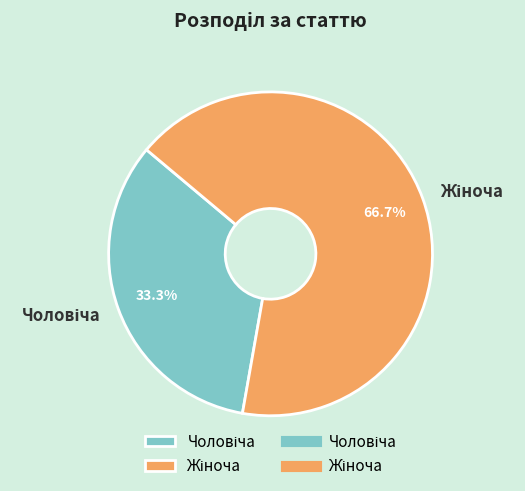

Does any single category account for the majority?

Yes